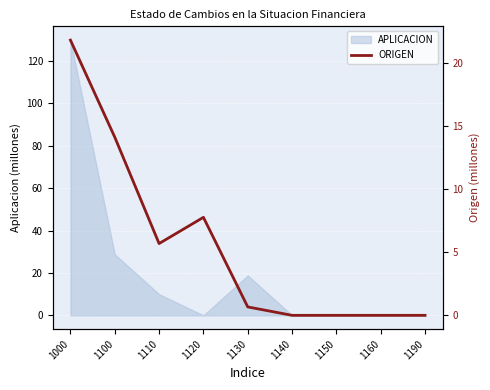

Reading left to right, transcribe all the data shown in this chart.

21.9	14.1	5.7	7.8	0.7	0.0	0.0	0.0	0.0